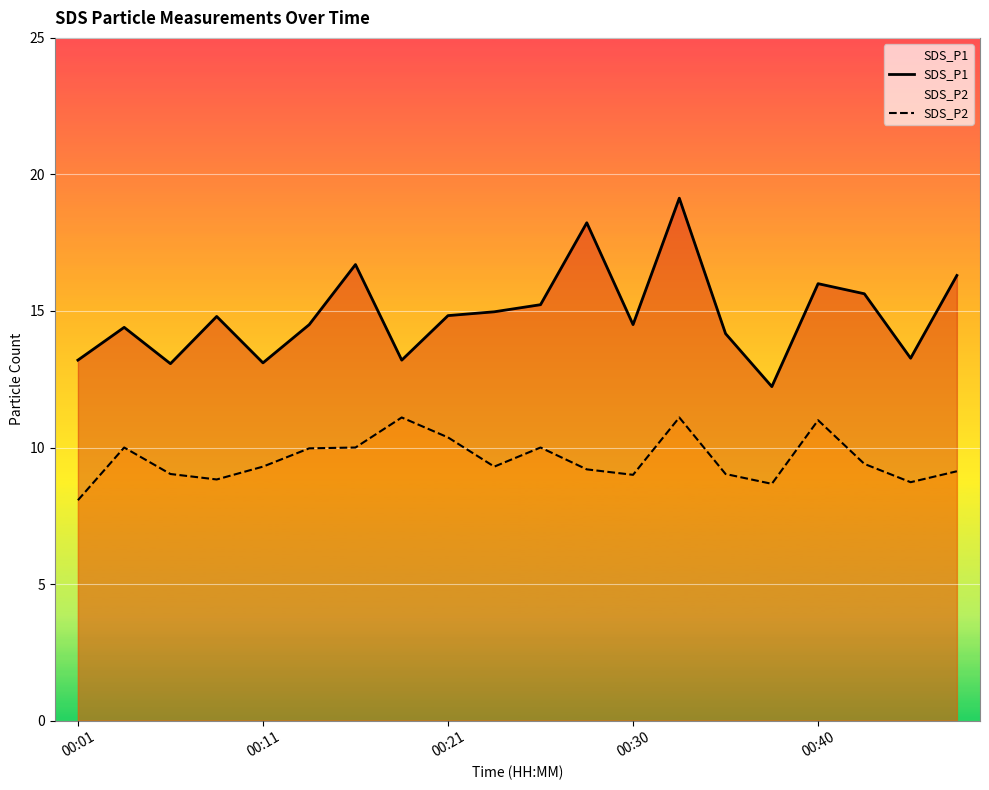

What is the approximate value of SDS_P2 at 19?

9.1